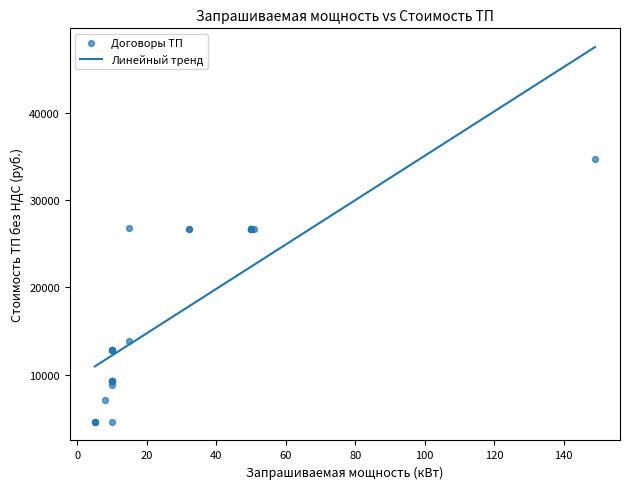

What Y value in the scatter plot is closest to 19650?

13925.9